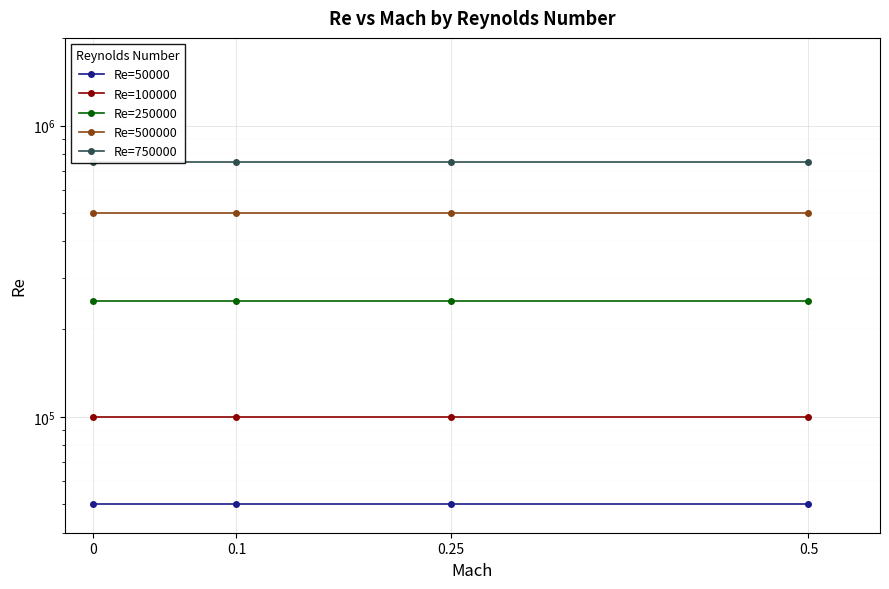

How many series are shown in this chart?

5